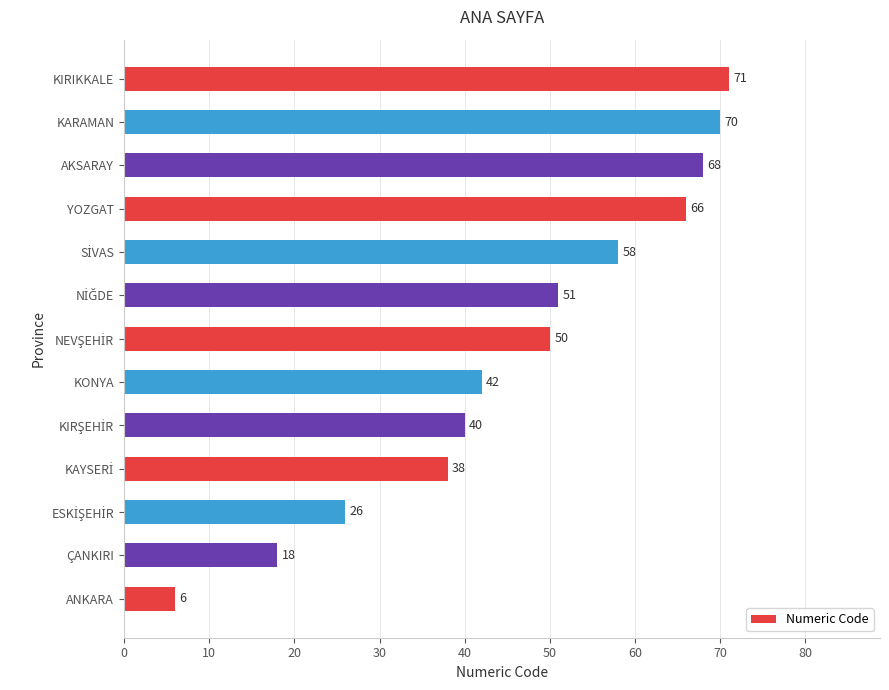

Which category has the highest value across all series?

KIRIKKALE